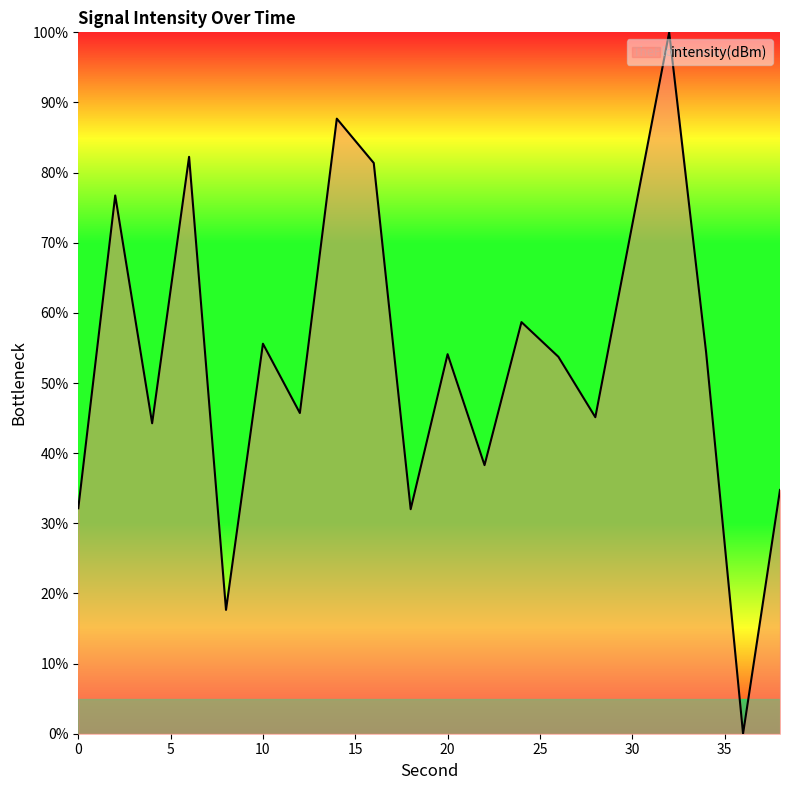

What is the greatest value displayed?

100.0